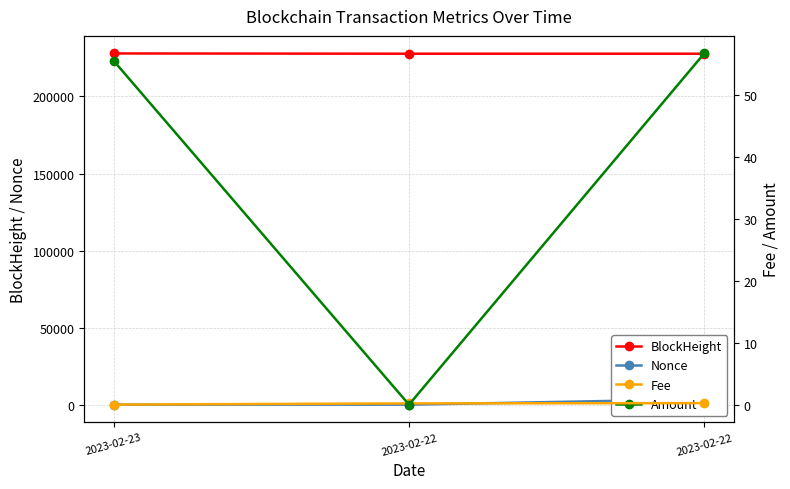

Reading right to left, transcribe all the data shown in this chart.

BlockHeight: 2023-02-22=227731.0	2023-02-22=227740.0	2023-02-23=227909.0
Nonce: 2023-02-22=3528.0	2023-02-22=0.0	2023-02-23=1.0
Fee: 2023-02-22=0.2	2023-02-22=0.2	2023-02-23=0.0
Amount: 2023-02-22=56.8	2023-02-22=0.0	2023-02-23=55.5